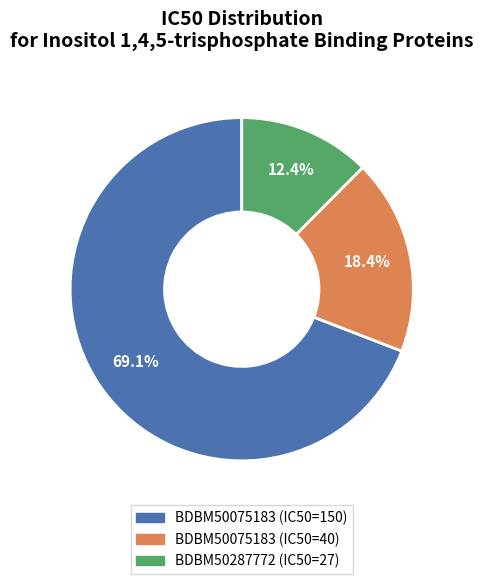

Is there a majority slice in this chart?

Yes